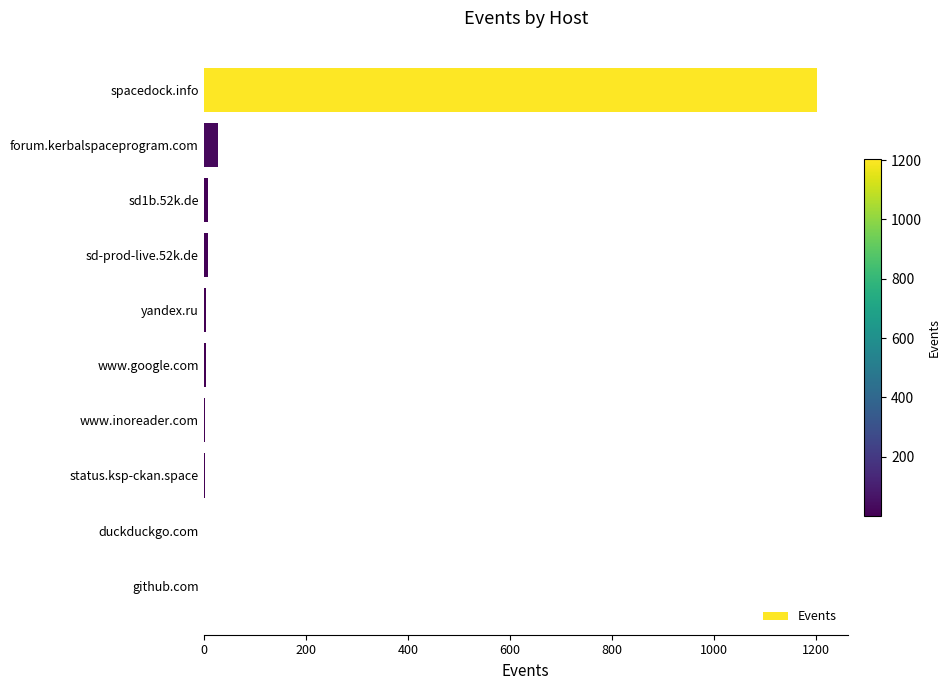

True or false: the data shows 8 at sd-prod-live.52k.de.

True